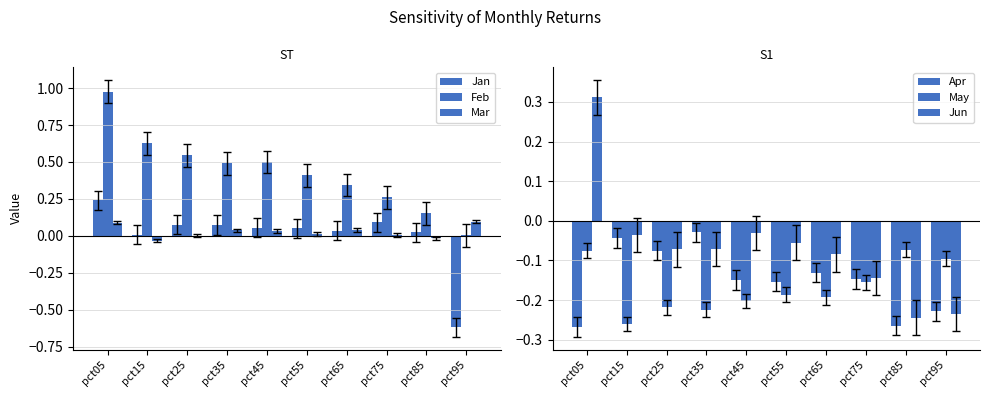

How many data points in Mar are less than 0?

2